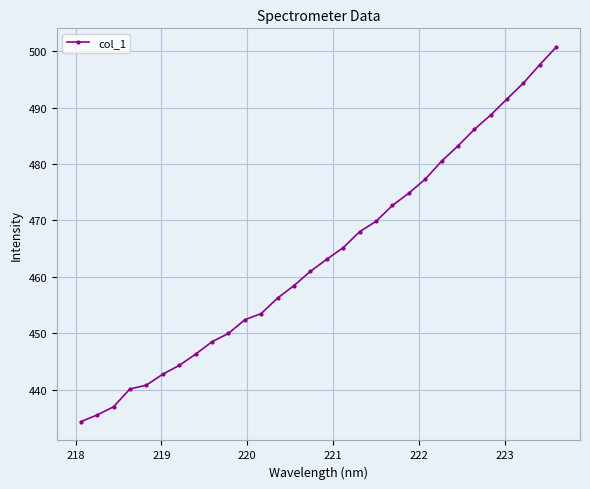

What is the average value?

463.8